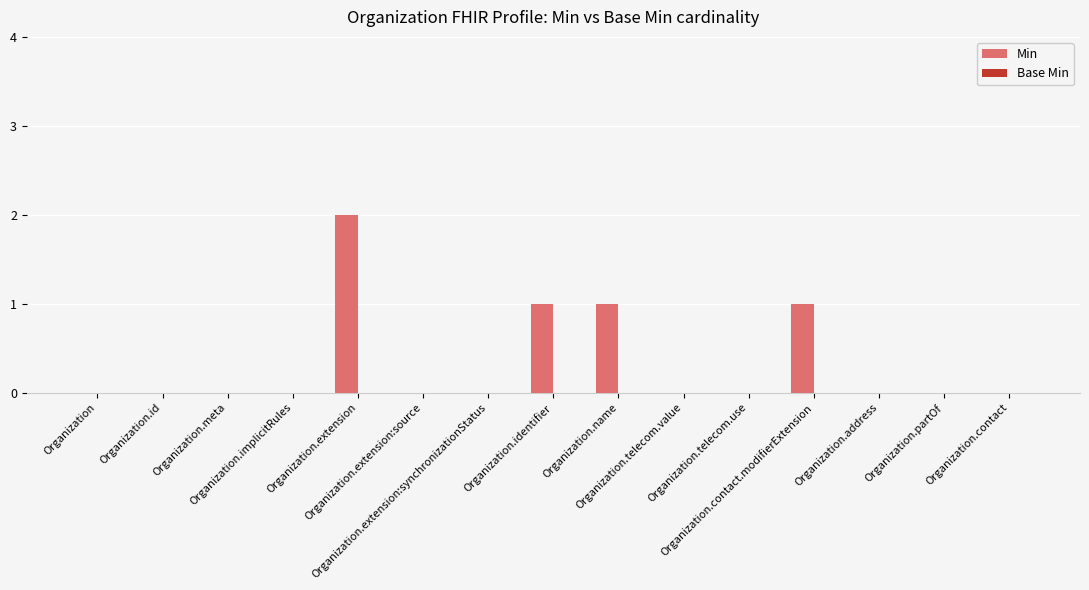

Are the bars horizontal?

No